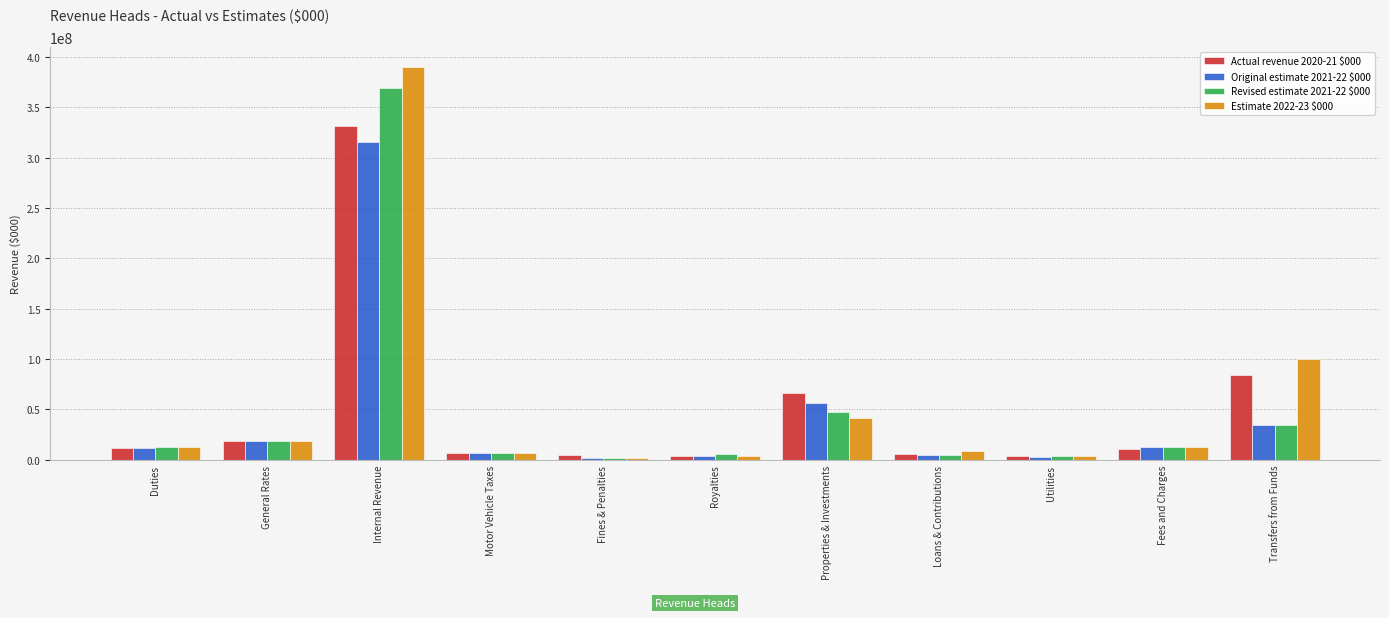

At Properties & Investments, list the series in order from smallest to largest.

Estimate 2022-23 $000, Revised estimate 2021-22 $000, Original estimate 2021-22 $000, Actual revenue 2020-21 $000